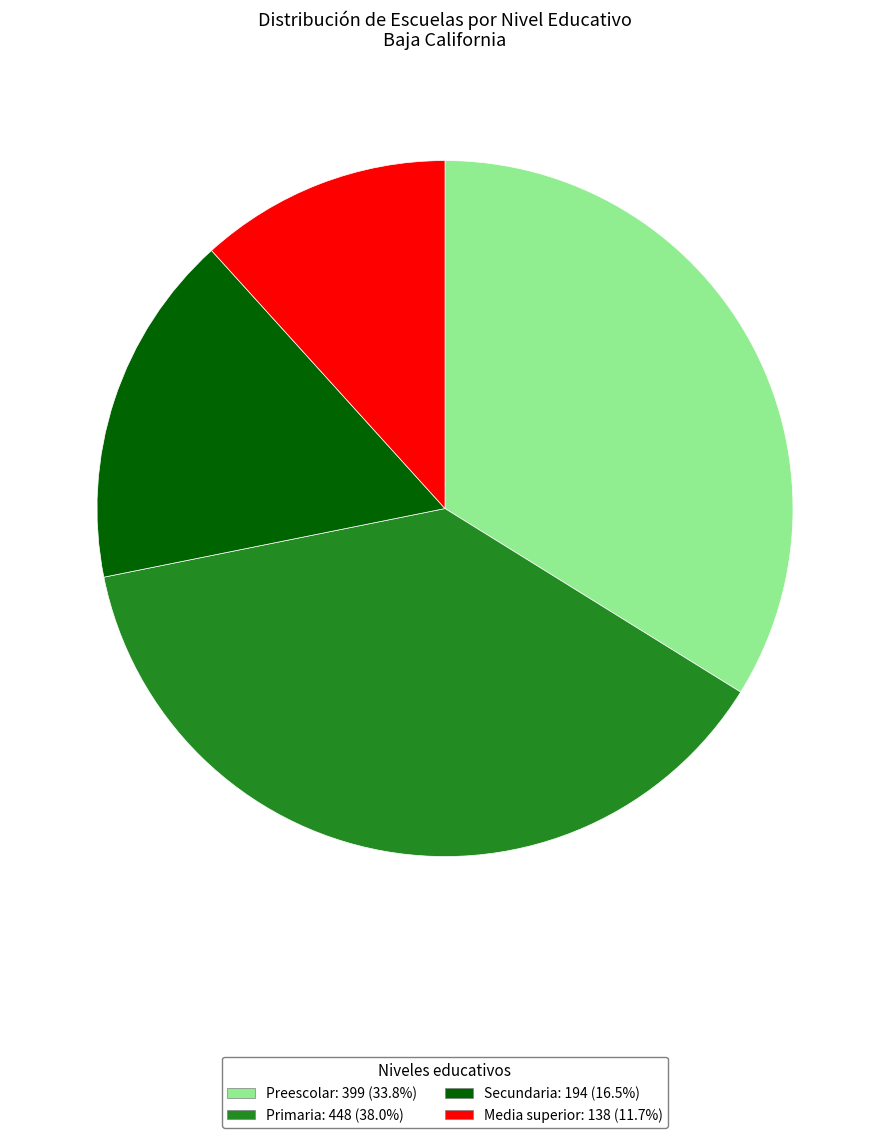

Does Preescolar represent more than half of the total?

No